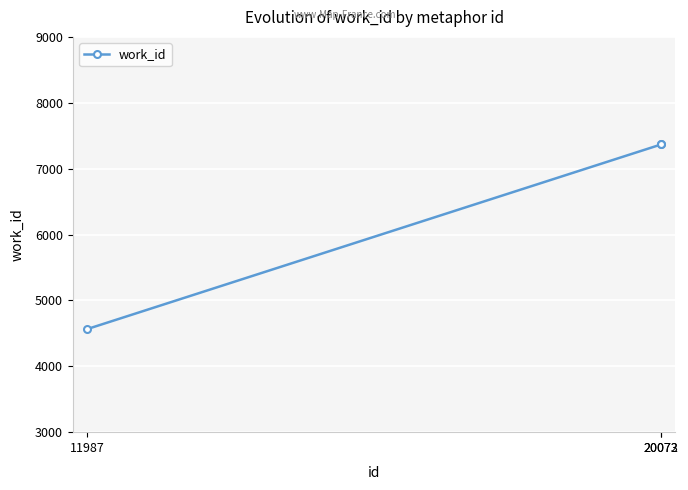

What is the minimum value shown in the chart?

4564